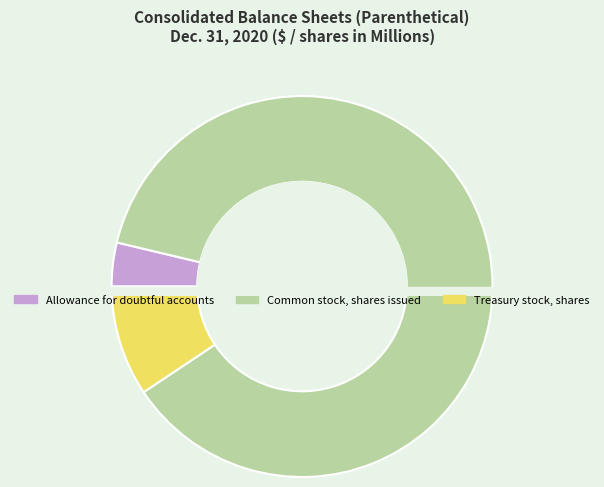

Which slice represents more than half of the pie?

Common stock, shares issued